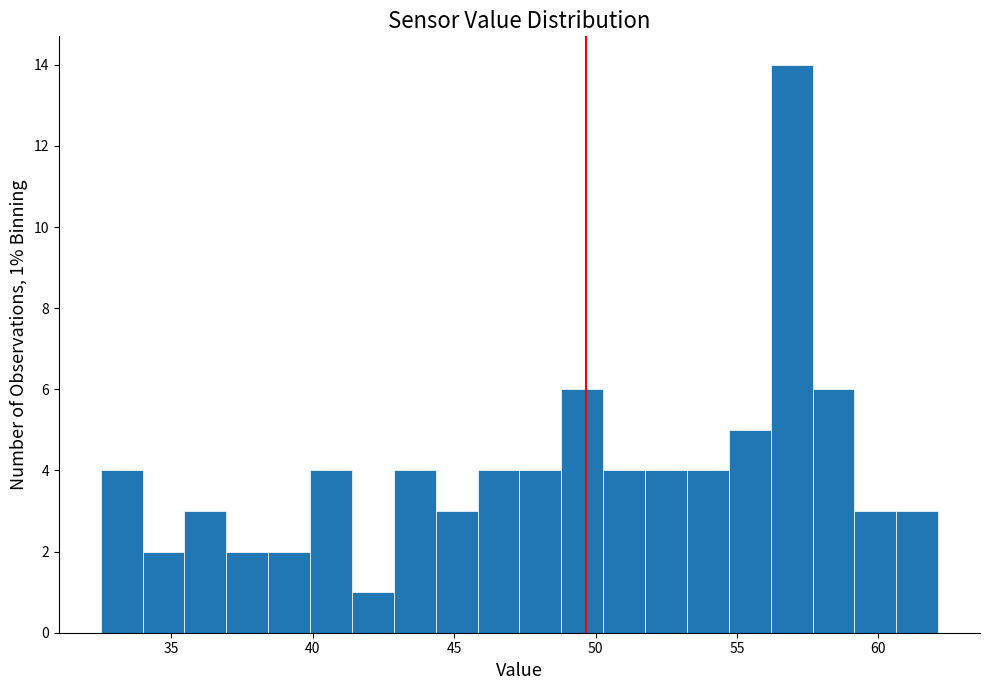

Around what value on the x-axis is the tallest bar? Give the approximate position of its centre, as read against the axis.

57.0